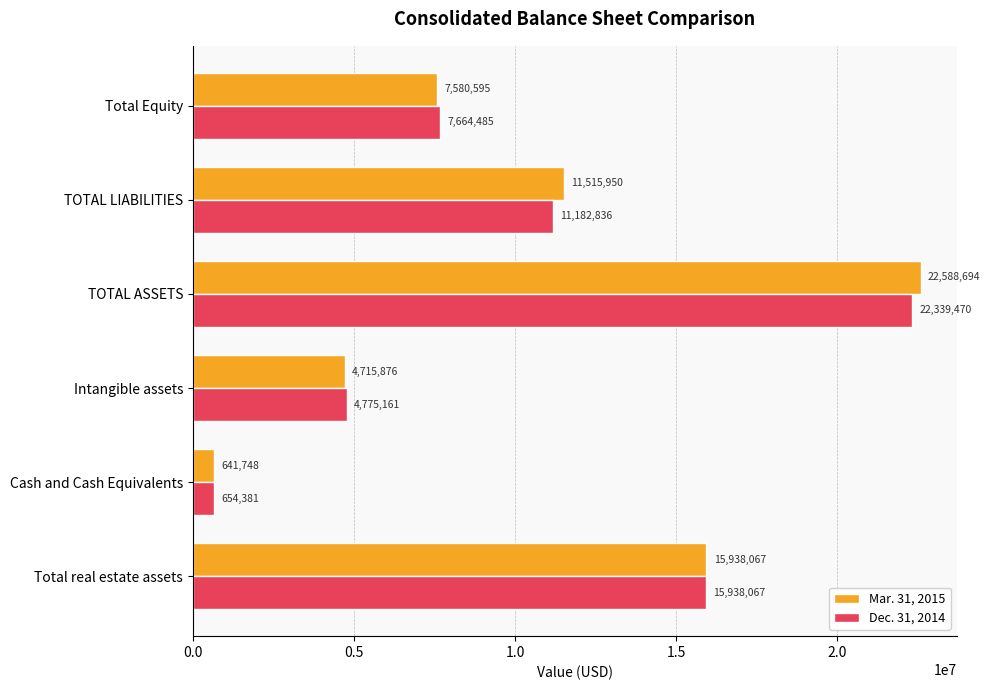

Count the Dec. 31, 2014 values in the range 4775161 to 15938067.

4